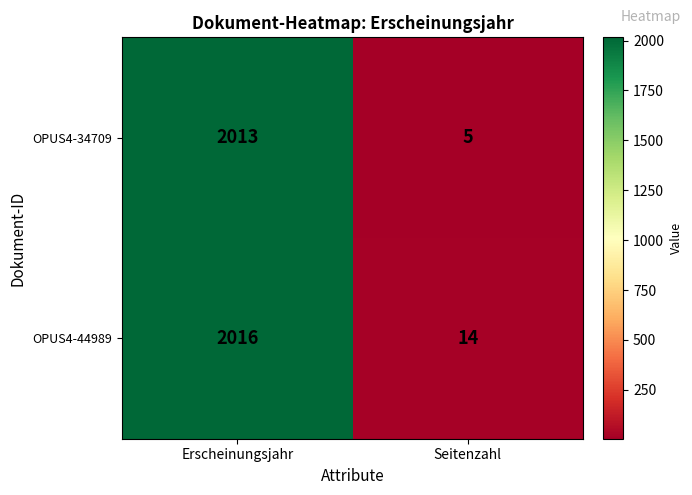

What is the smallest value displayed?

5